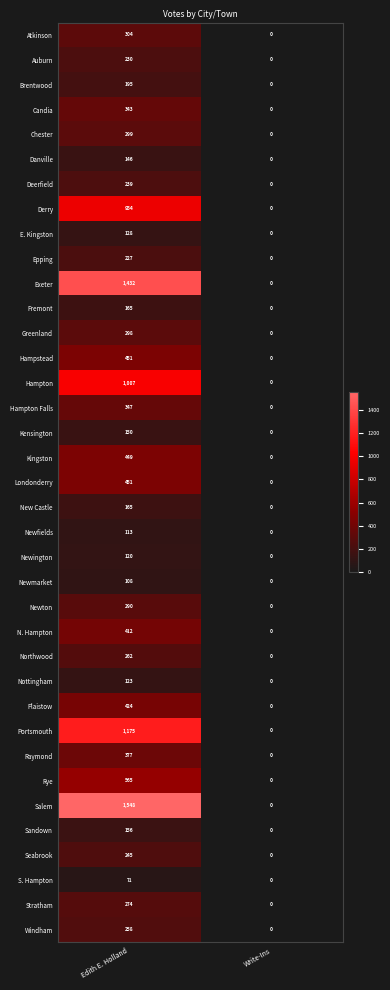

Which series changed the most between Edith E. Holland and Write-Ins?

Salem